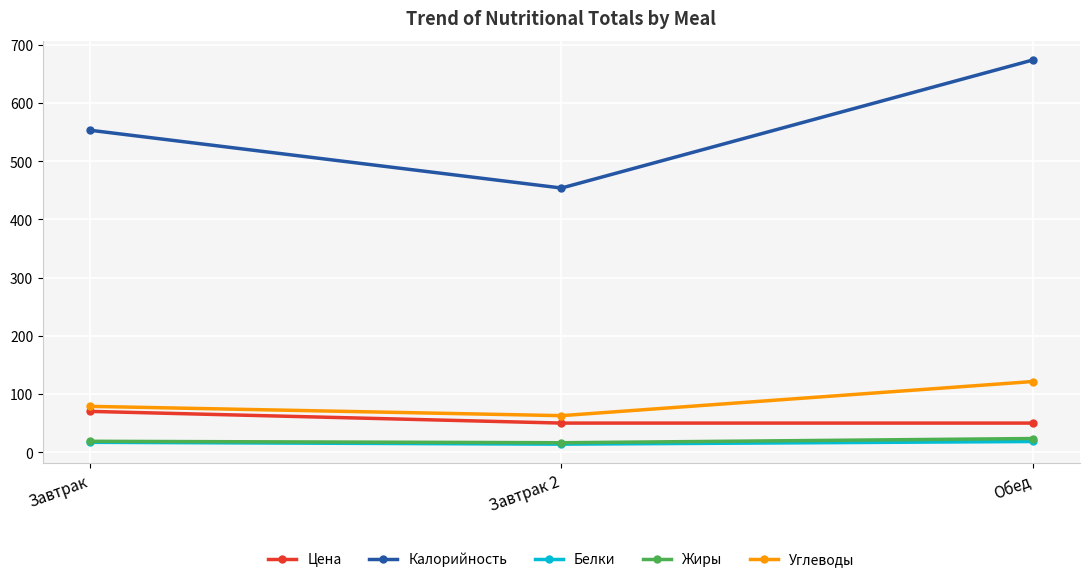

What is the label of the 2nd point from the right?

Завтрак 2